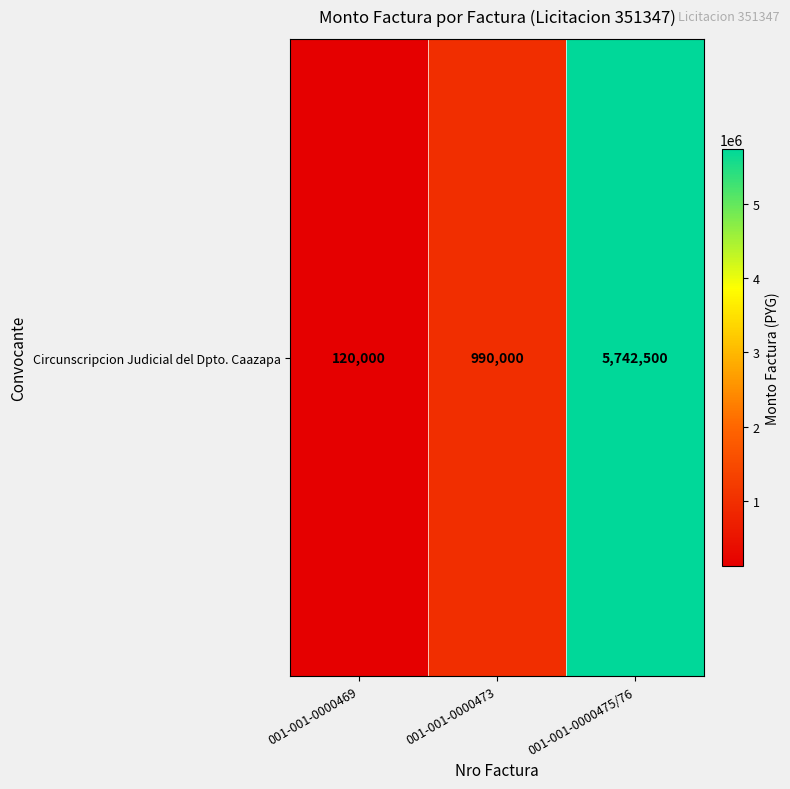

Is it true that the value at 001-001-0000473 is 1598596?

False